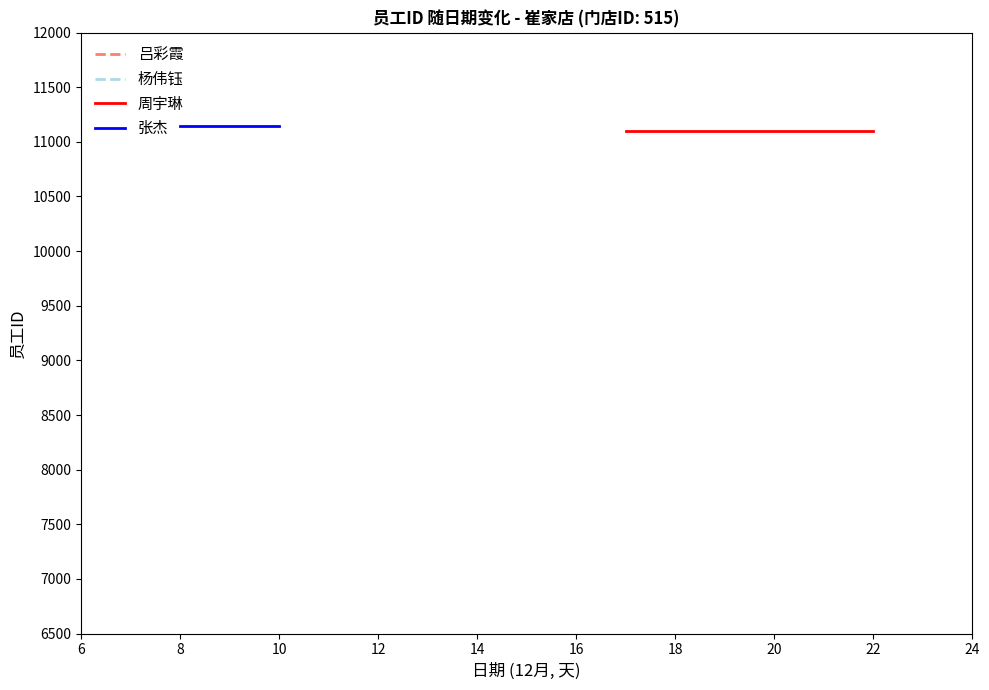

What is the sum of the 张杰 values at 10 and 8?

22286